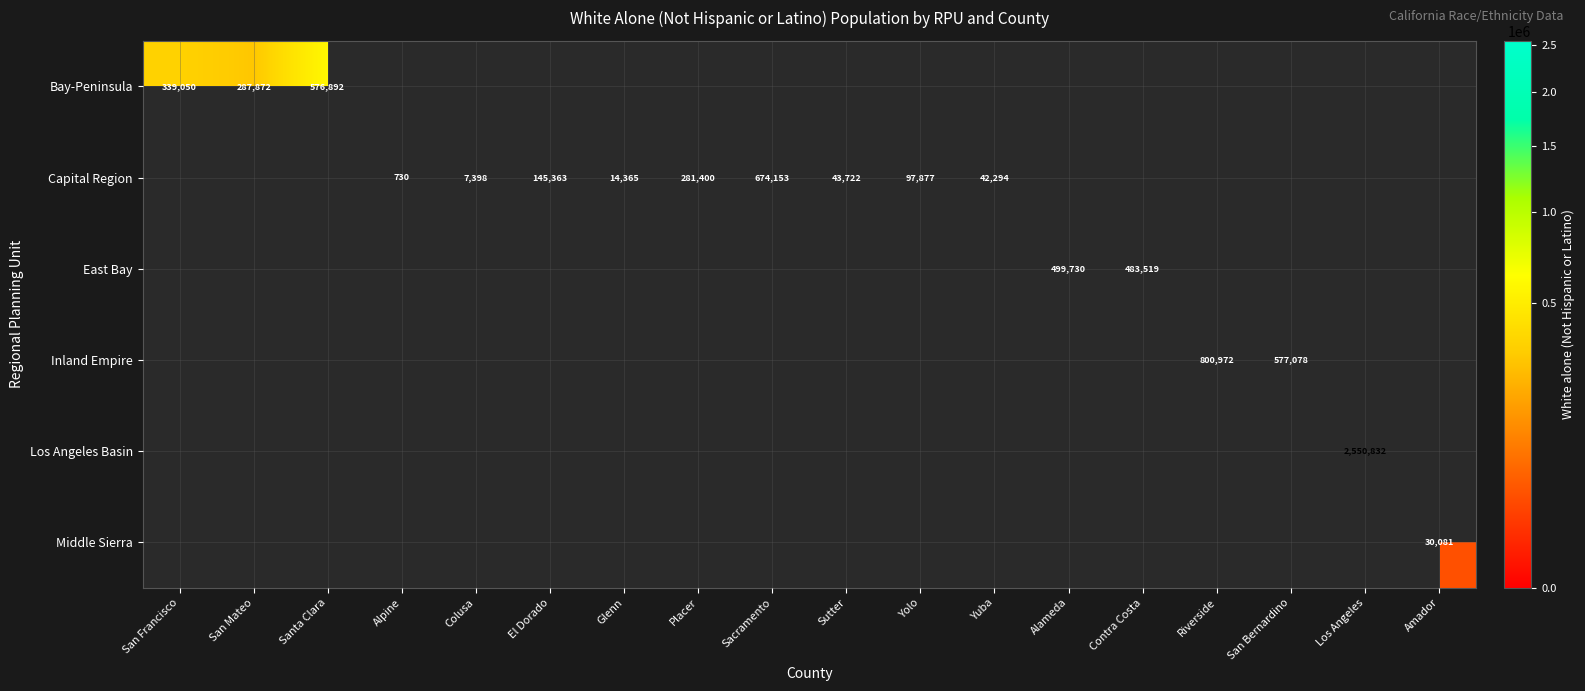

The East Bay series shows 499730 at Alameda. True or false?

True